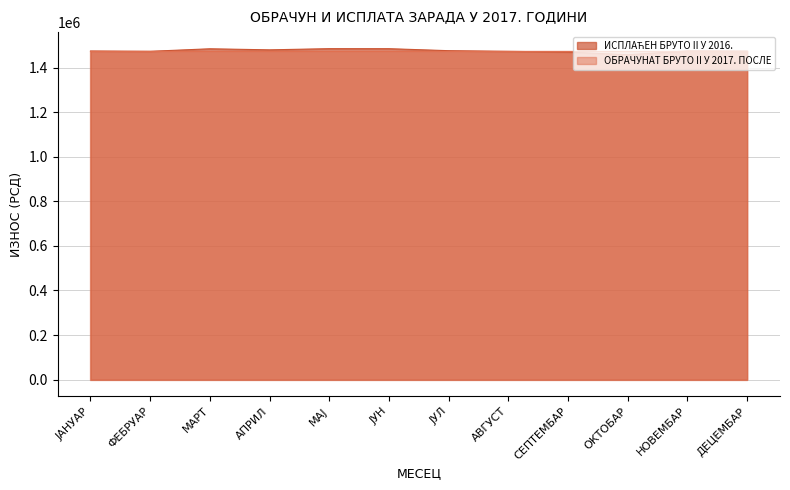

What is the greatest value displayed?

1484722.5